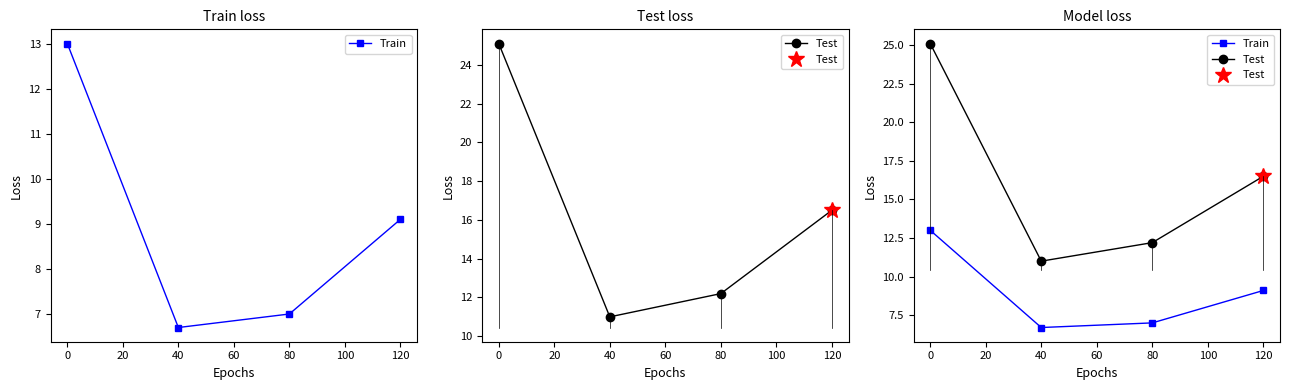

True or false: Test and Train intersect in this chart.

False